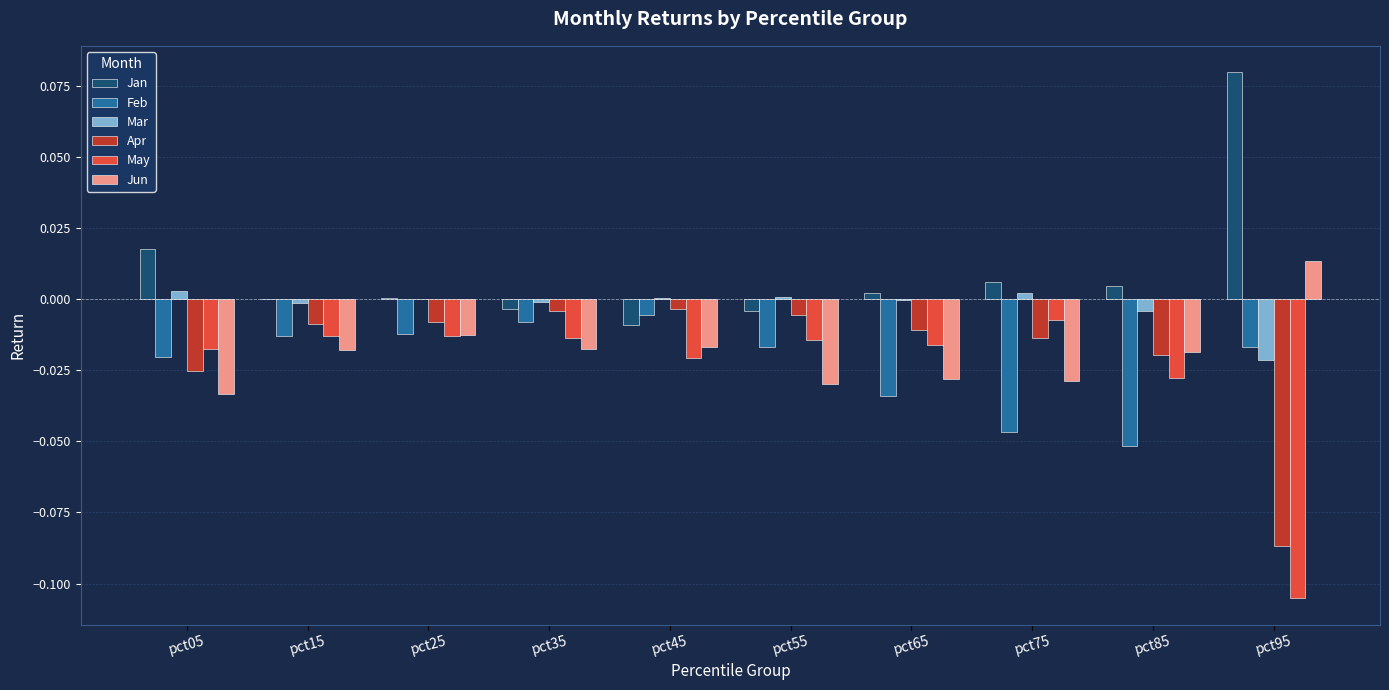

How many categories are shown in the chart?

10